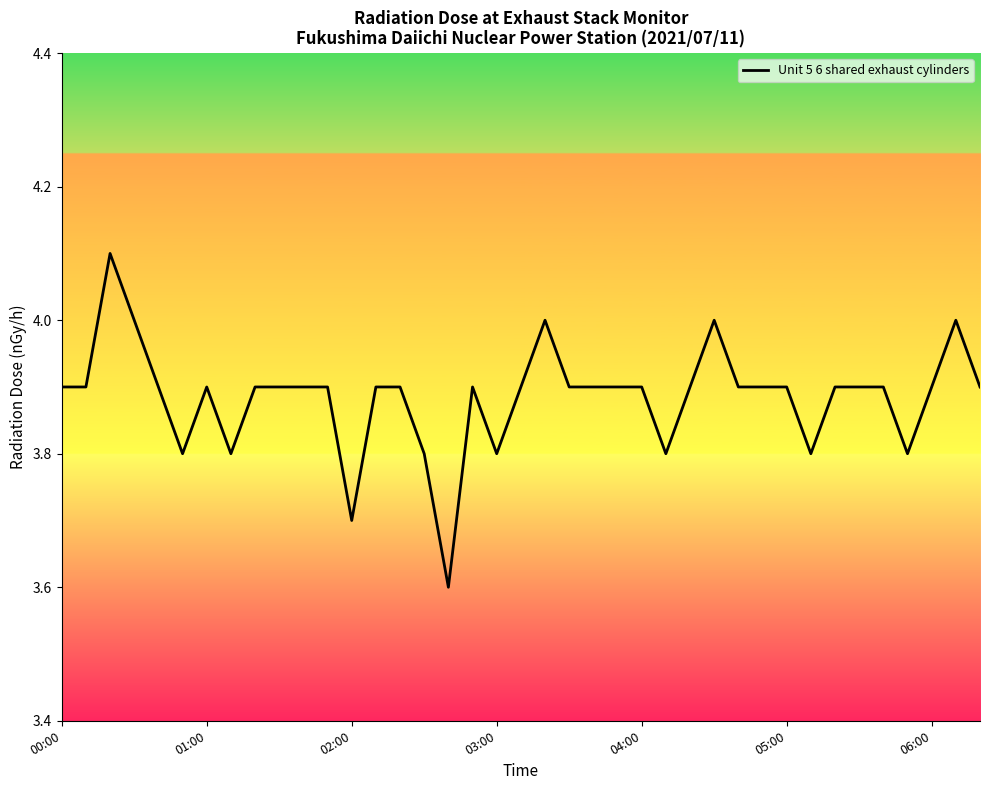

What is the maximum value shown in the chart?

4.1